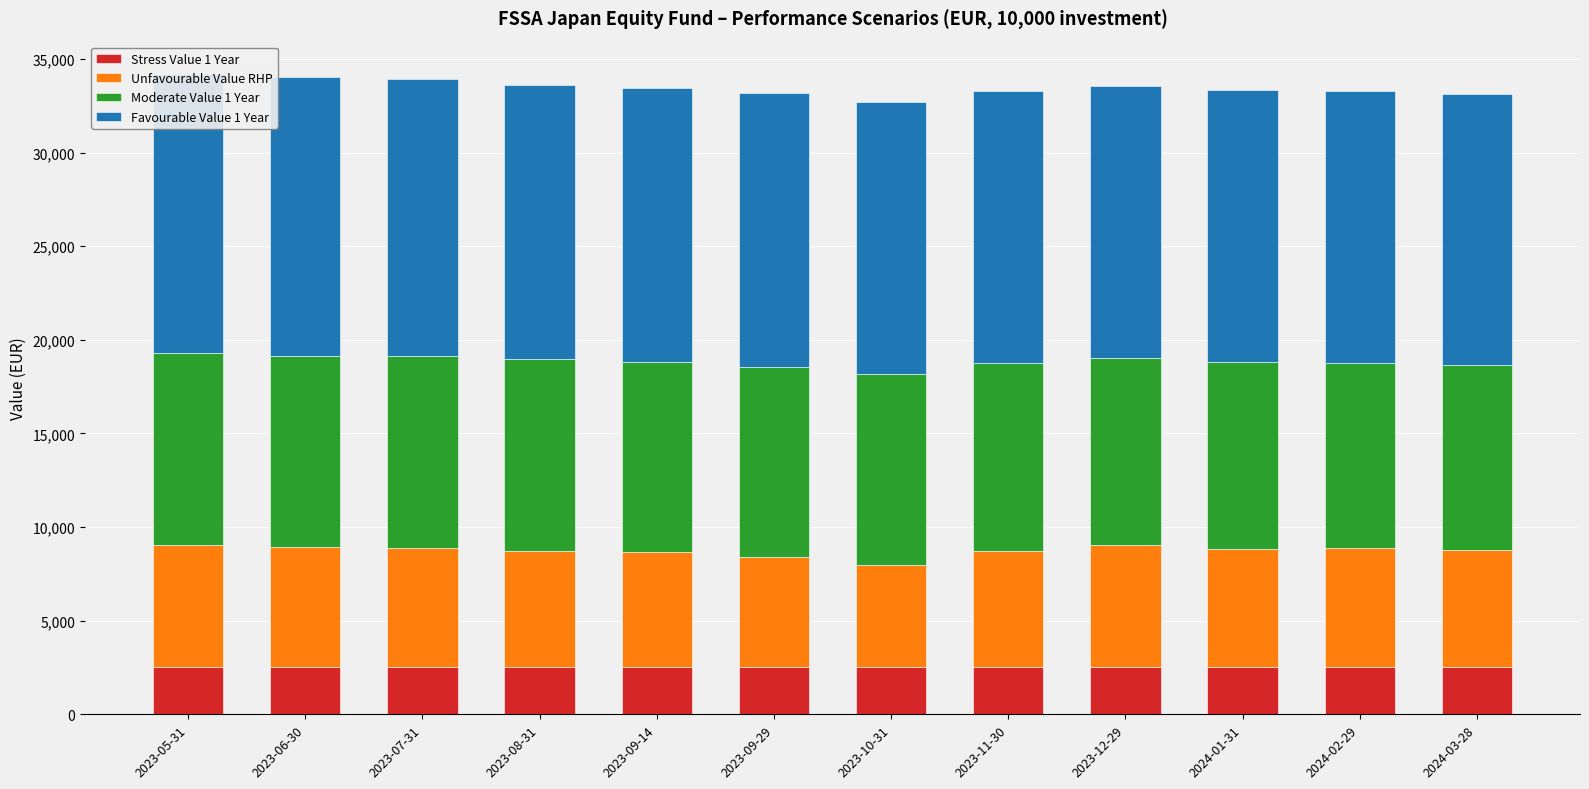

What is the maximum value shown in the chart?

14930